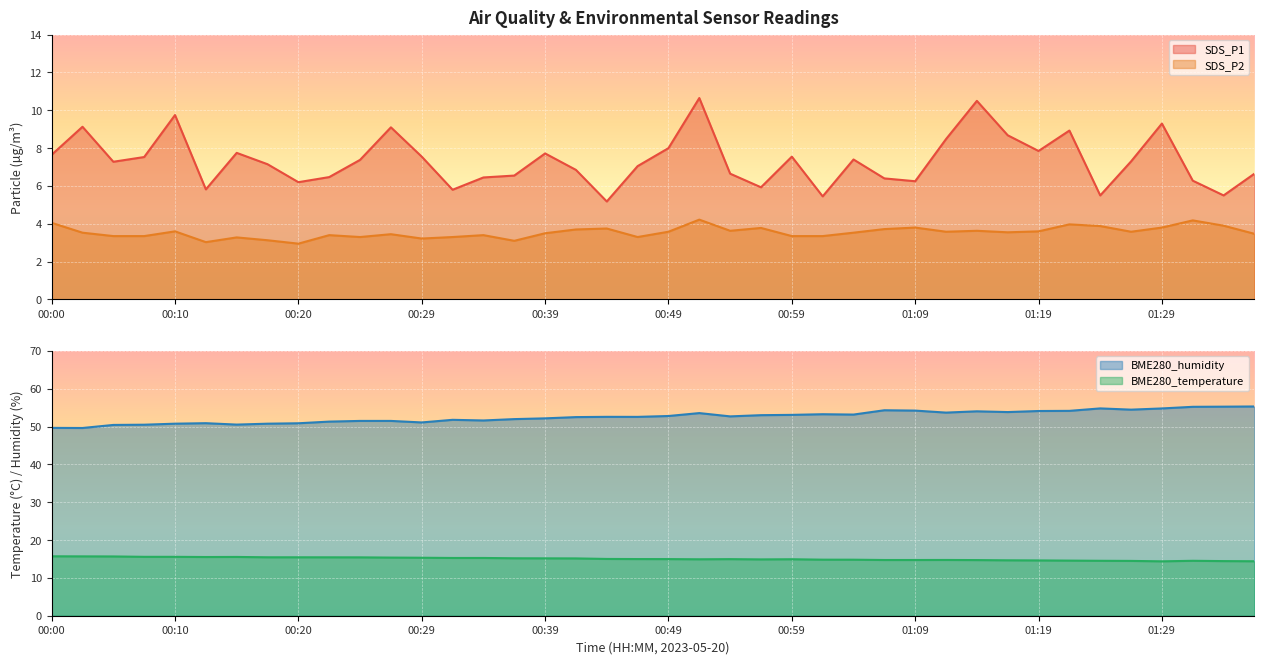

What is the label of the 25th point from the left?

00:59